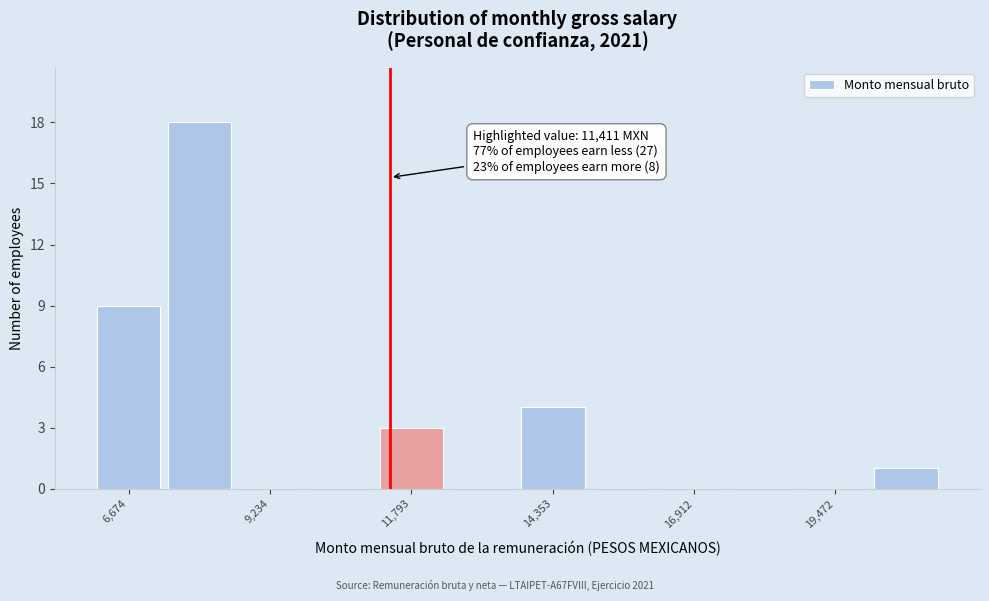

Read against the x-axis, roughly where is the centre of the tallest bar?

8000